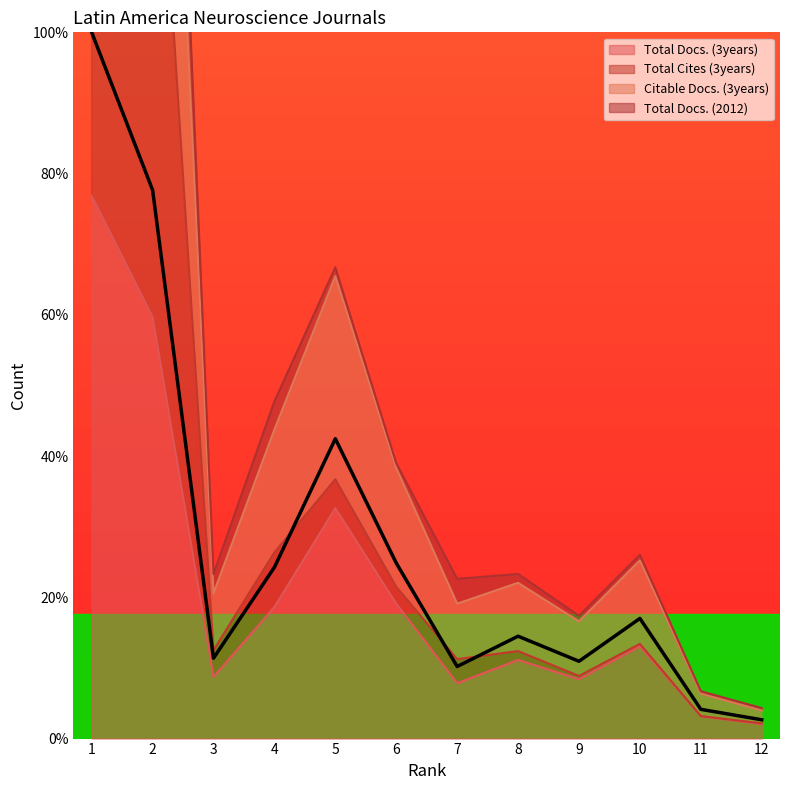

The value of Total Docs. (3years) at 1 is 76.8. True or false?

True